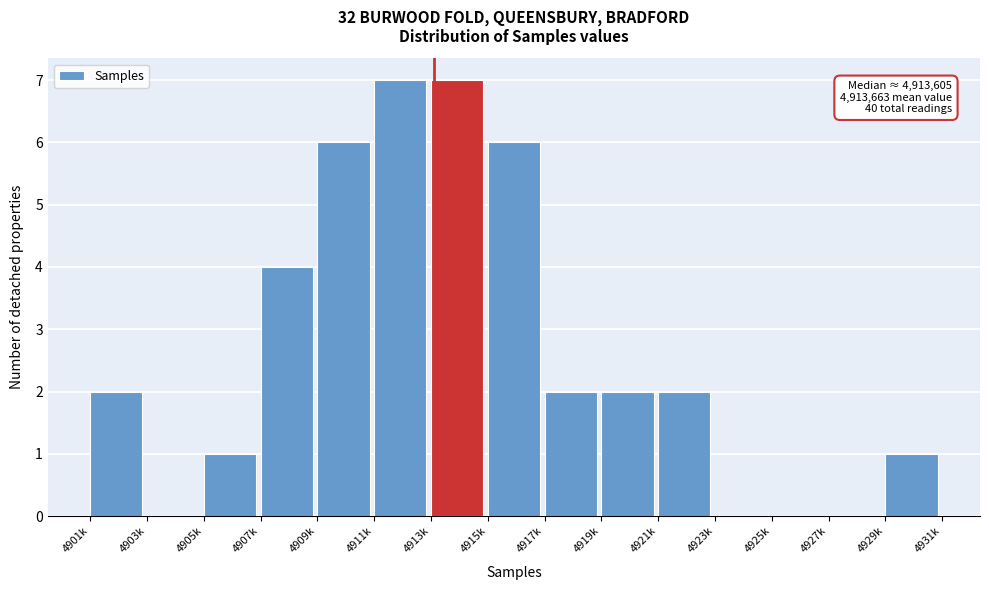

Reading left to right, list all the values displayed in this chart.

4901k=2	4903k=0	4905k=1	4907k=4	4909k=6	4911k=7	4913k=7	4915k=6	4917k=2	4919k=2	4921k=2	4923k=0	4925k=0	4927k=0	4929k=1